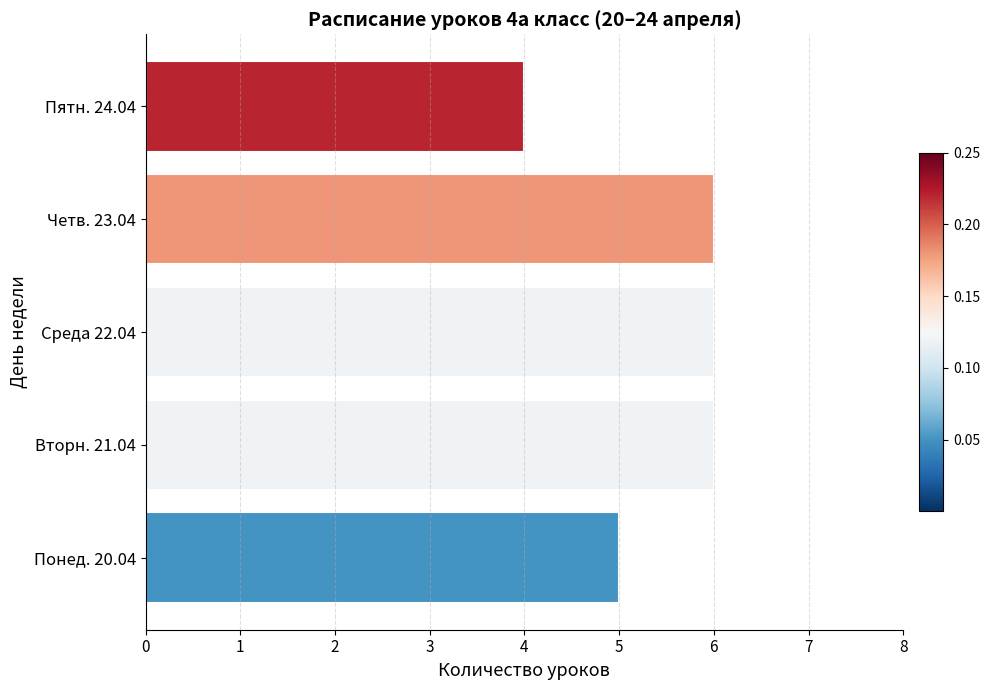

How many data points are less than 6?

2